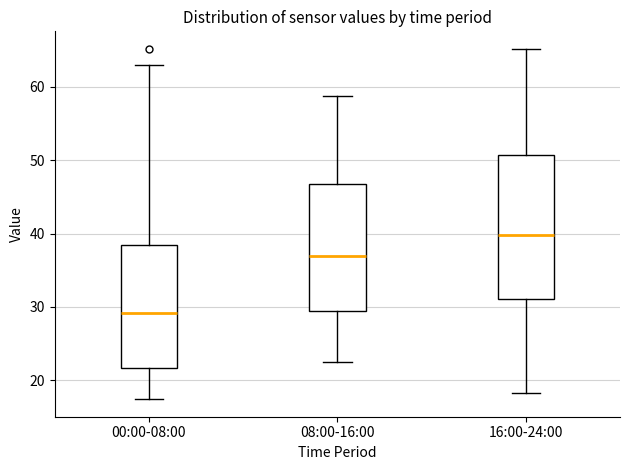

Which box's median line is the lowest?

00:00-08:00